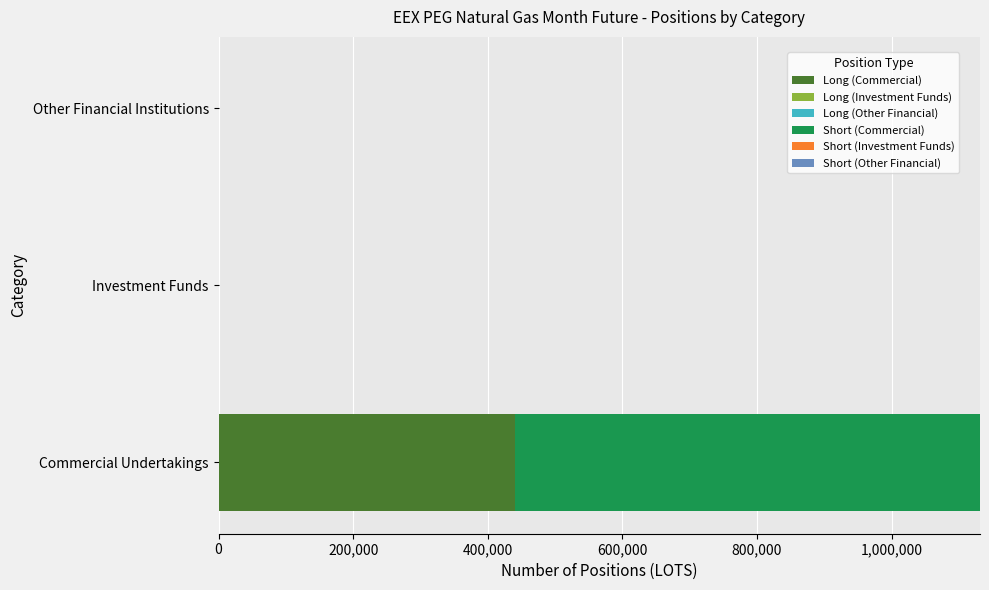

The Long (Commercial) series shows 441118 at Commercial Undertakings. True or false?

True